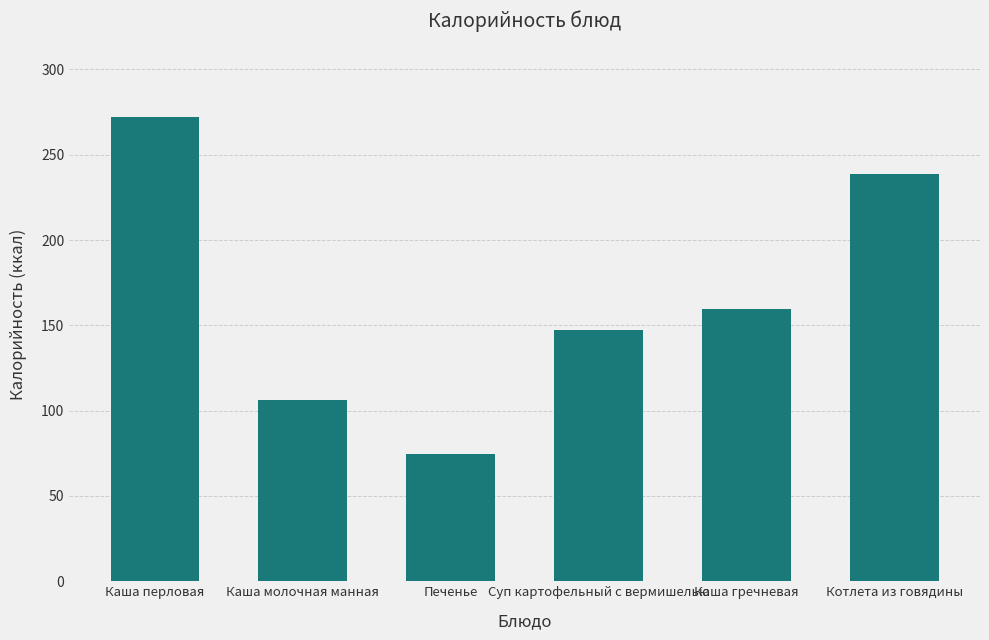

True or false: the data shows 235.0 at Суп картофельный с вермишелью.

False